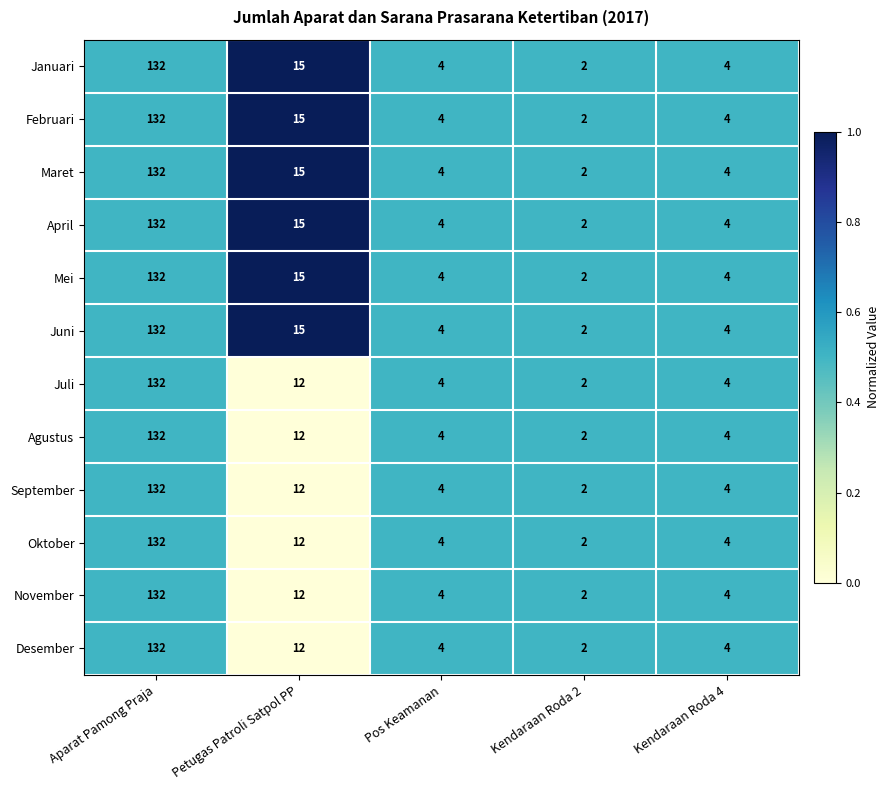

What is the maximum value shown in the chart?

132